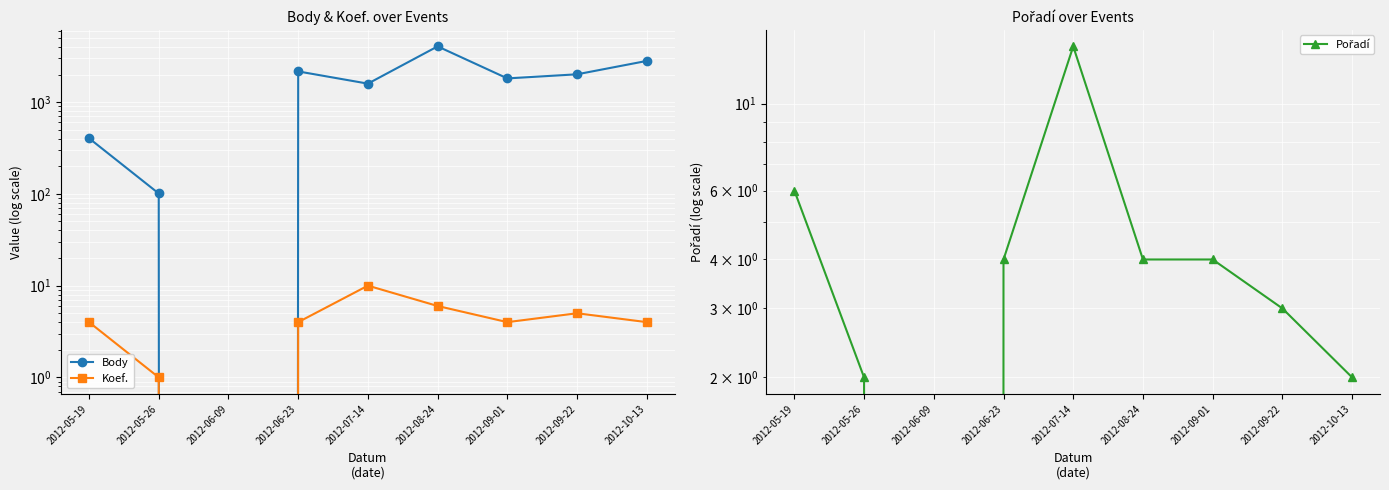

True or false: Koef. and Body intersect in this chart.

False